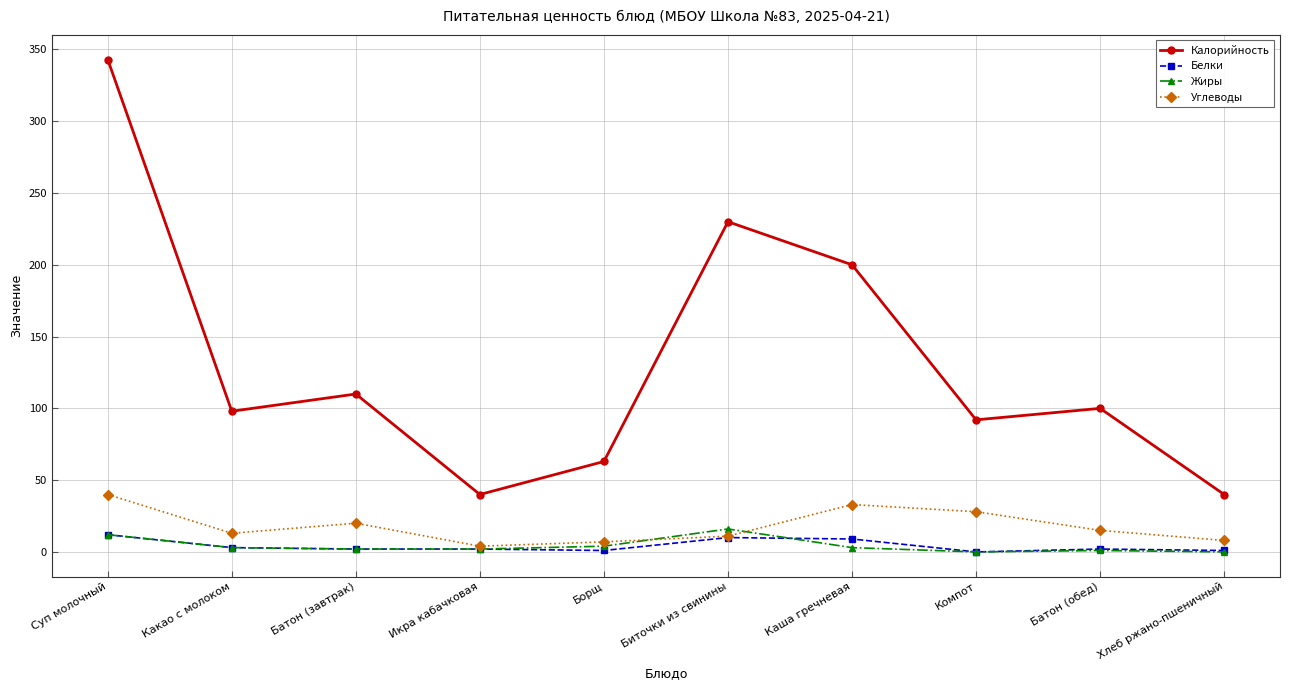

How many interior local valleys does the Калорийность series have?

3